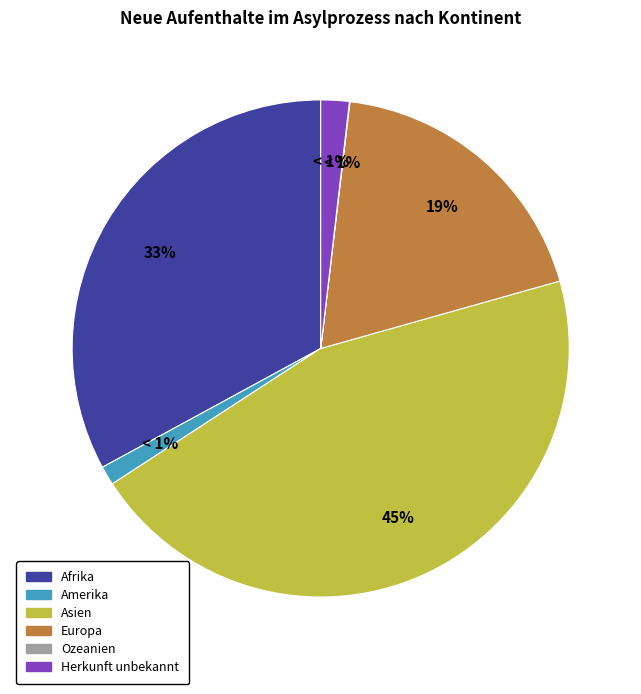

True or false: Europa accounts for 11% of the total.

False